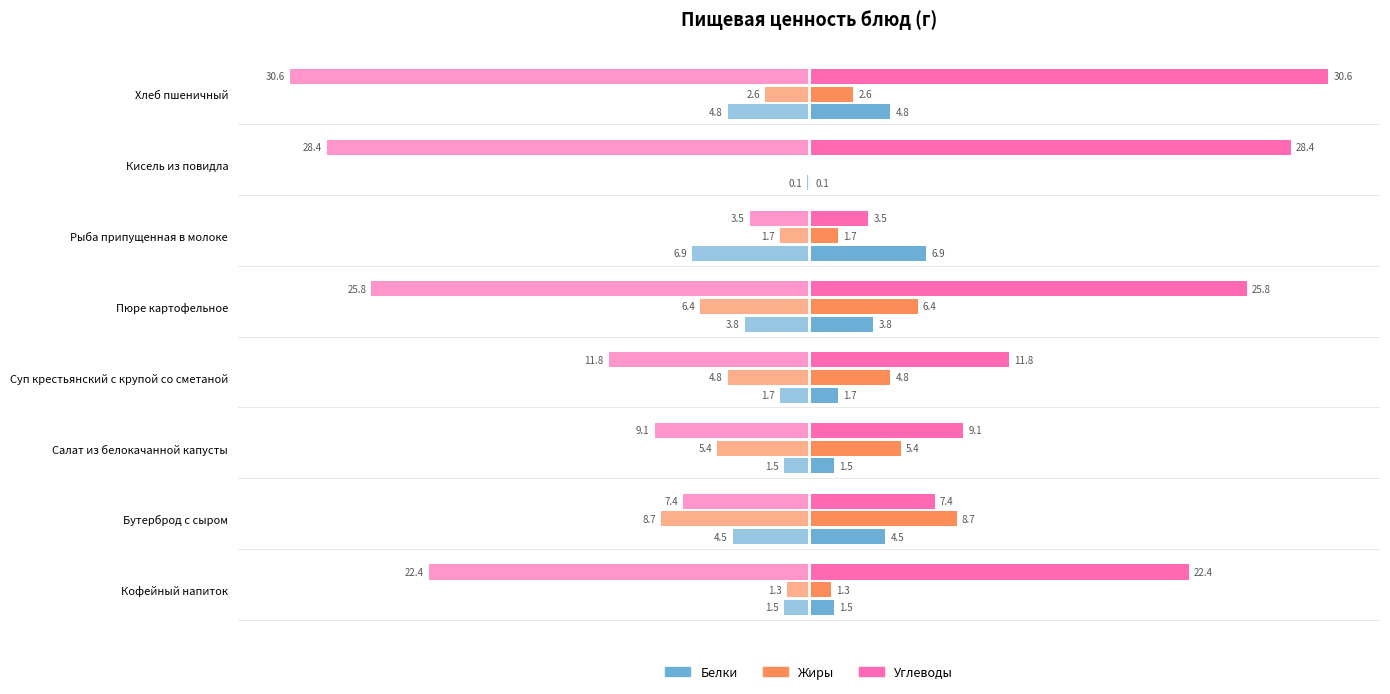

How many bars are there in each group?

3